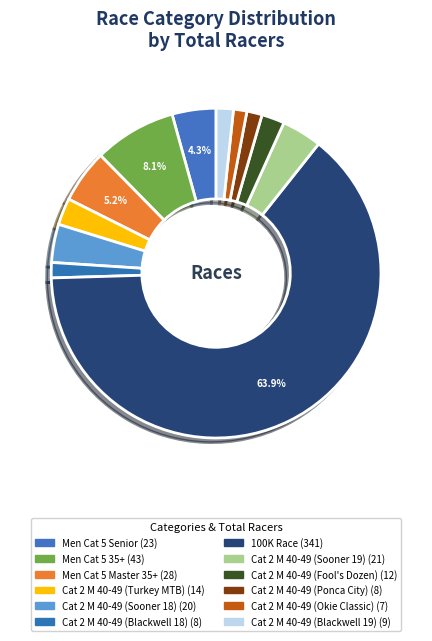

To the nearest percent, what is the average slice percentage?

8%